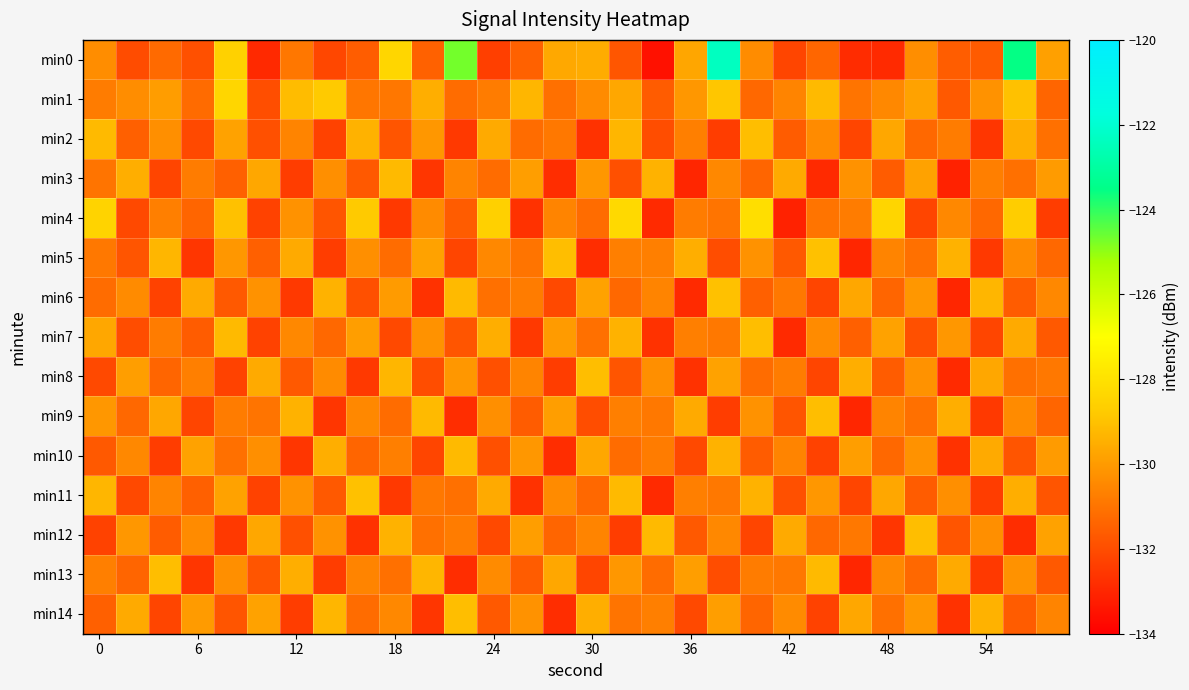

Rank the series by their maximum value, from highest to lowest.

min0, min4, min1, min5, min6, min11, min2, min7, min8, min9, min12, min13, min14, min3, min10